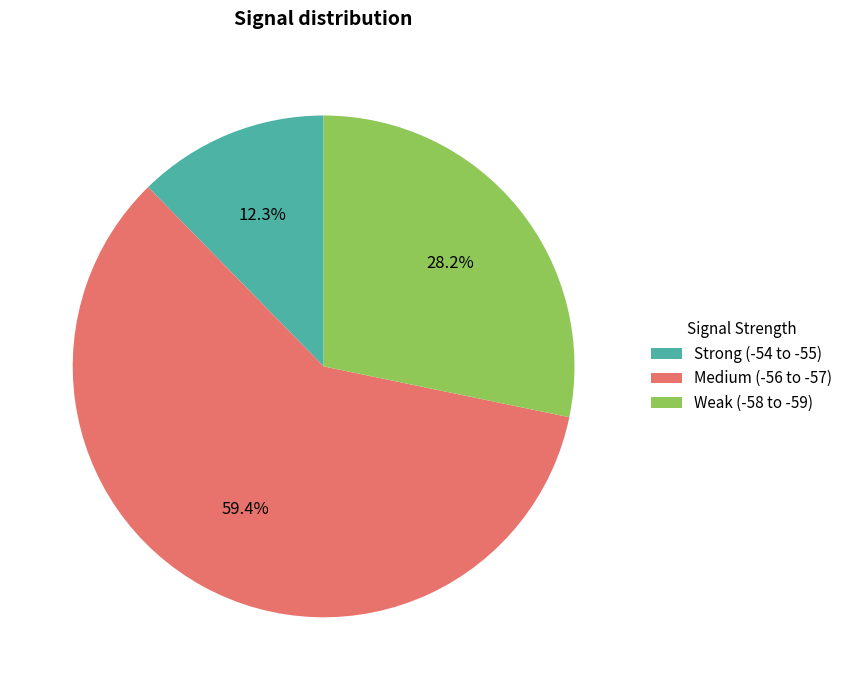

Rank the categories by value from lowest to highest.

Strong (-54 to -55), Weak (-58 to -59), Medium (-56 to -57)